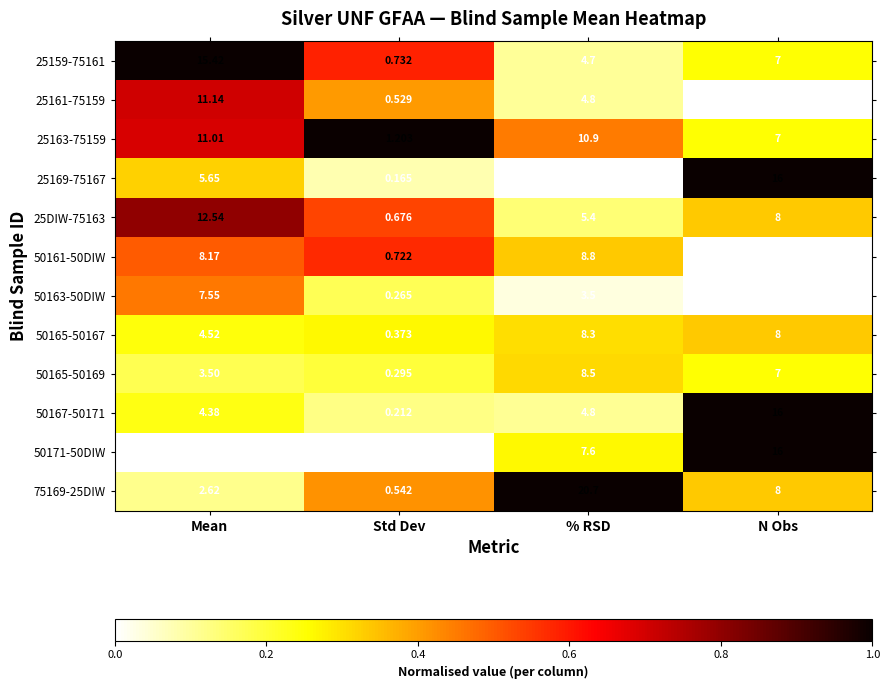

What is the total value across all series at Std Dev?

5.8